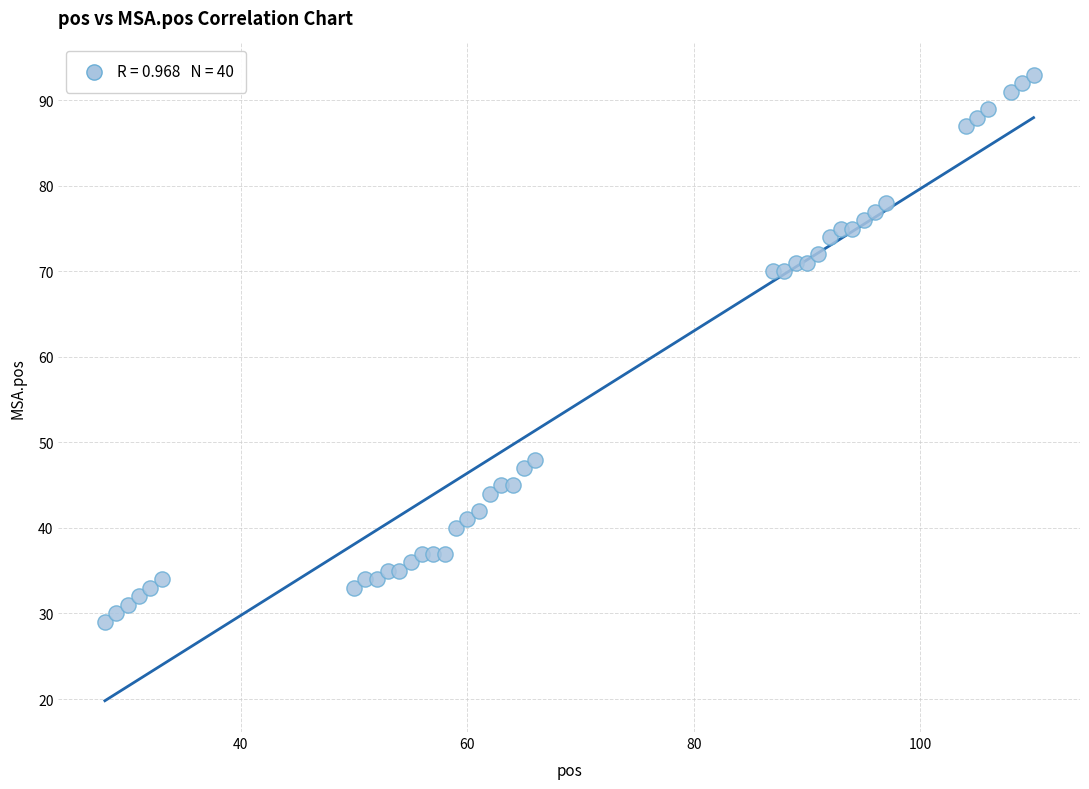

What is the range of X values (max minus min)?

82